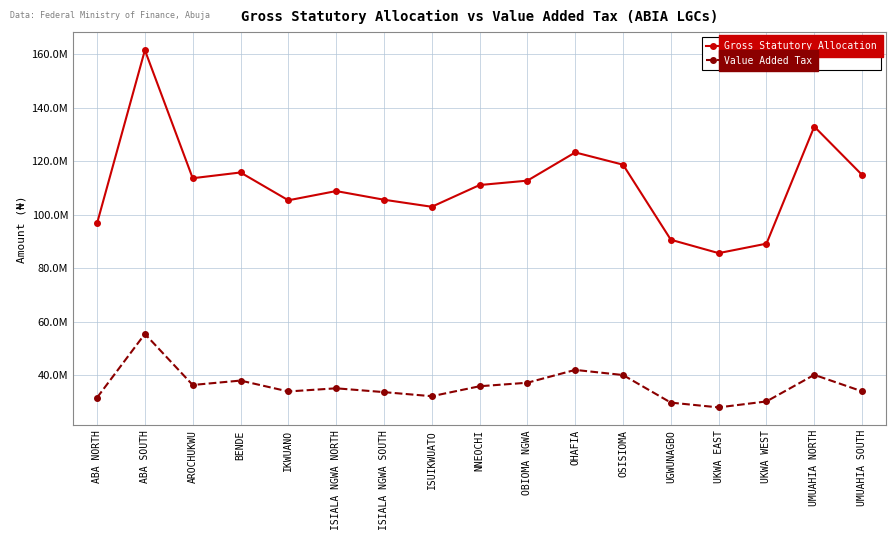

Where does the Value Added Tax series first go above 35121981?

ABA SOUTH